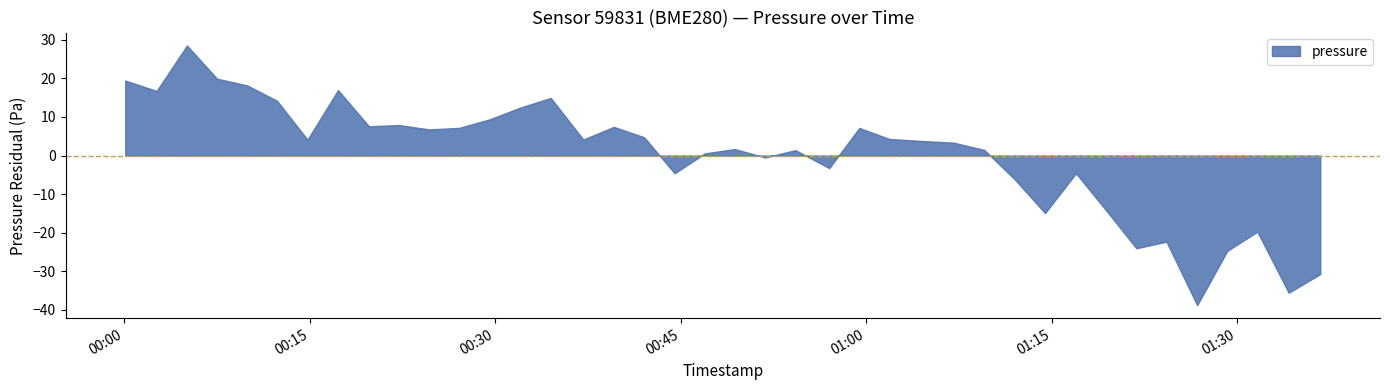

In temperature, how many points are lower than both neighbors (excluding endpoints)?

9